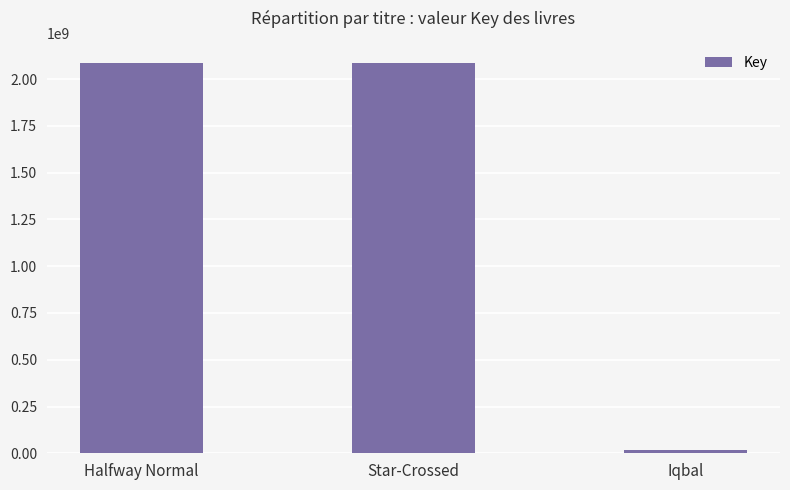

What is the label of the 3rd bar from the left?

Iqbal